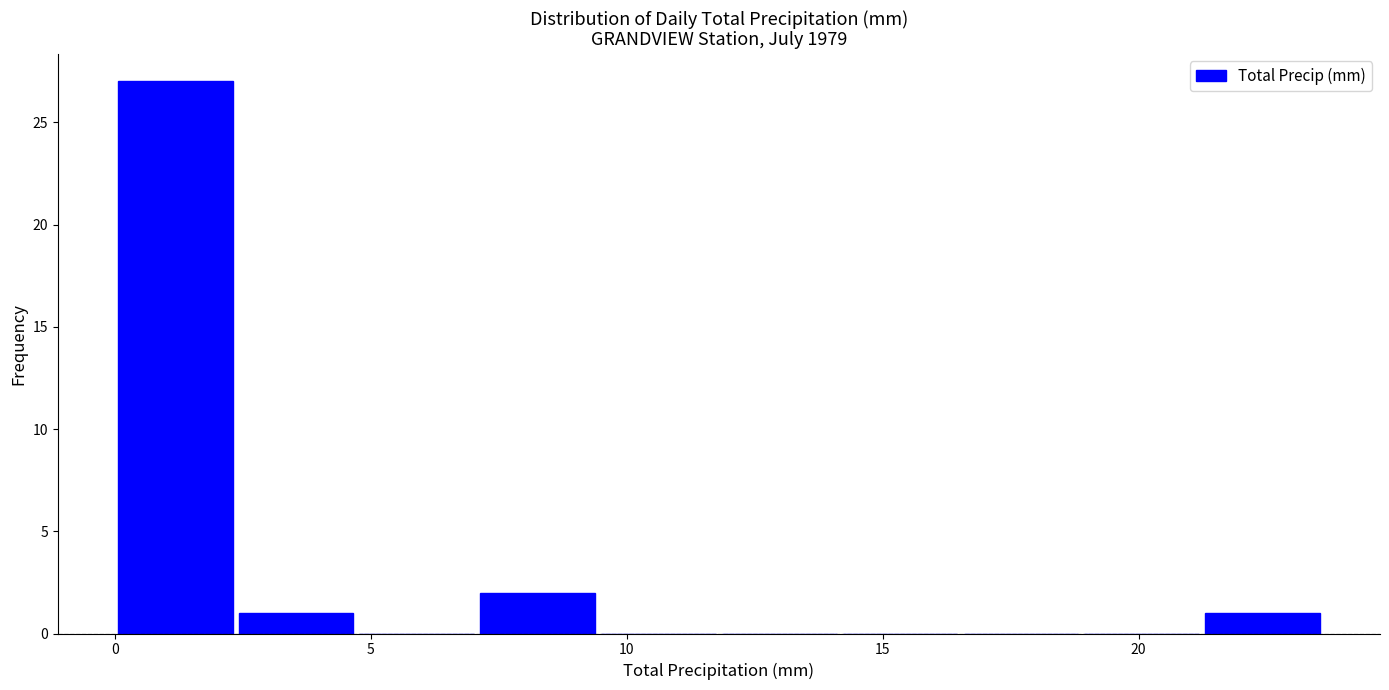

What is the height of the bar covering 21.0 to 23.5 on the x-axis? Neither the bar edges nor the heights are printed on the chart, so give them approximately, as read against the axes.

1